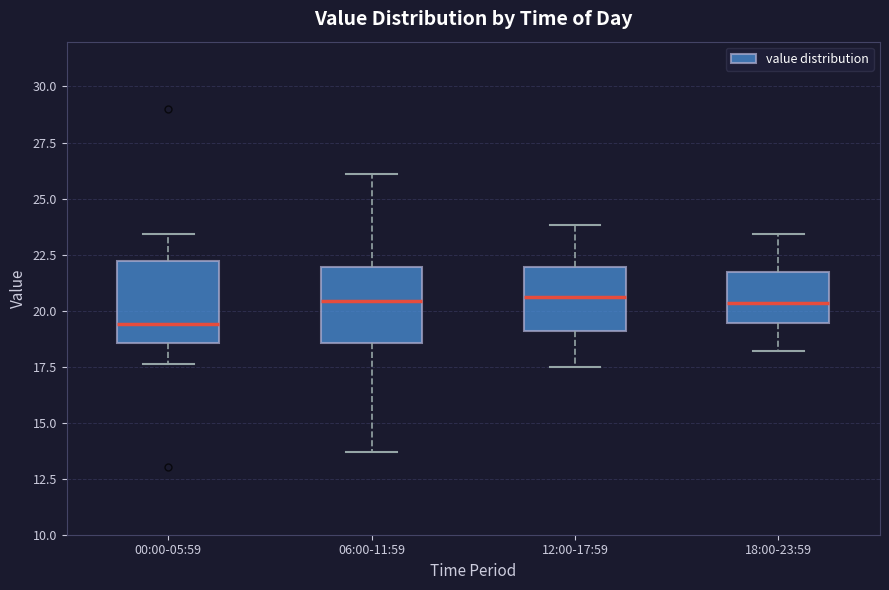

Reading left to right, transcribe this box plot: for each box, give where its median line is, the range the box spans, and where its two whiskers end, as read against the y-axis. The values are not printed on the chart, so give them approximately, as read against the axis.

00:00-05:59: median 19.5, box 18.5 to 22.0, whiskers 17.5 to 23.5
06:00-11:59: median 20.5, box 18.5 to 22.0, whiskers 13.5 to 26.0
12:00-17:59: median 20.5, box 19.0 to 22.0, whiskers 17.5 to 24.0
18:00-23:59: median 20.5, box 19.5 to 21.5, whiskers 18.0 to 23.5